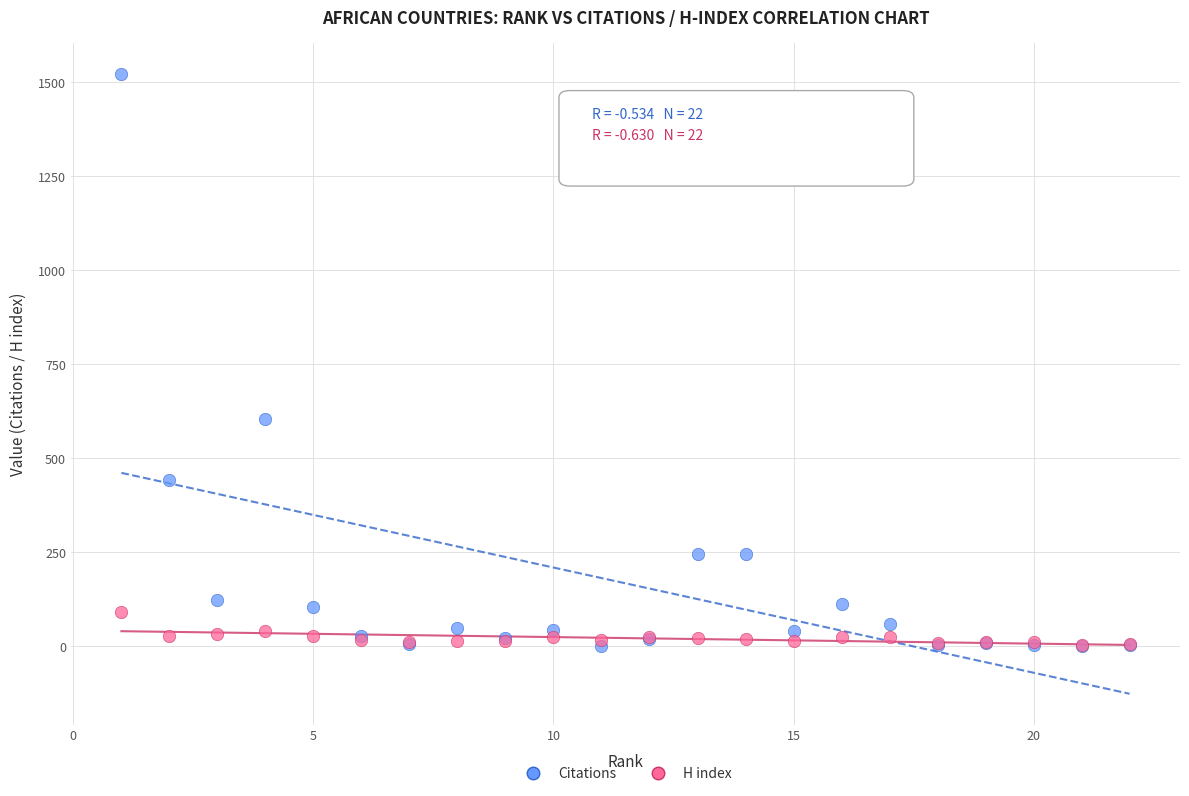

Across all series, what Y value is closest to 761?

604